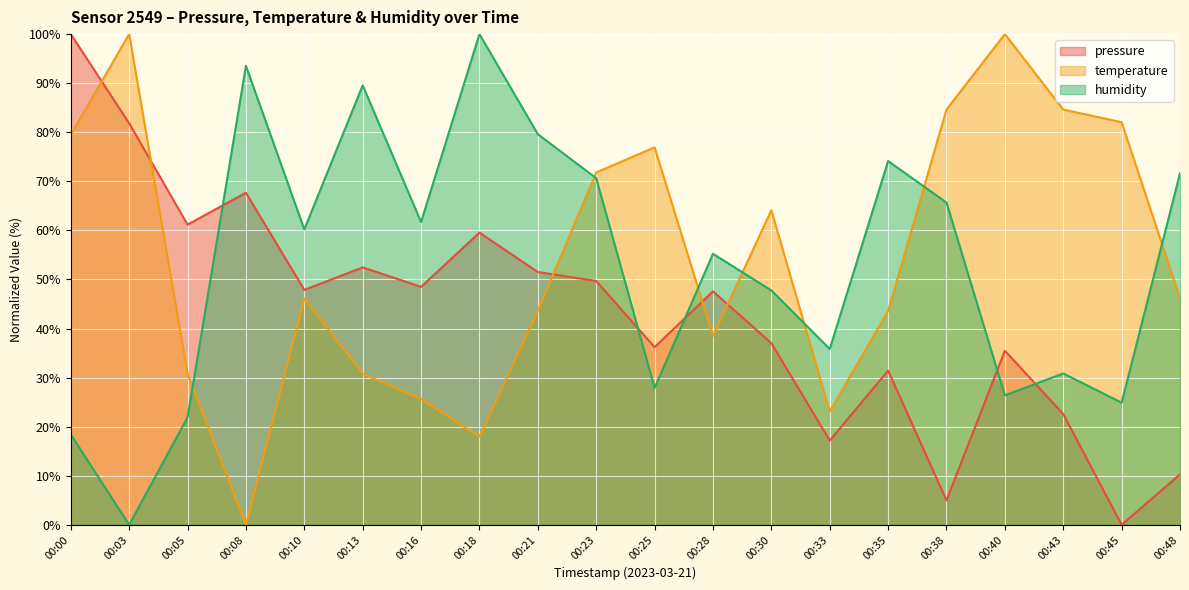

What is the value of the pressure point at the 6th from the left?

52.5